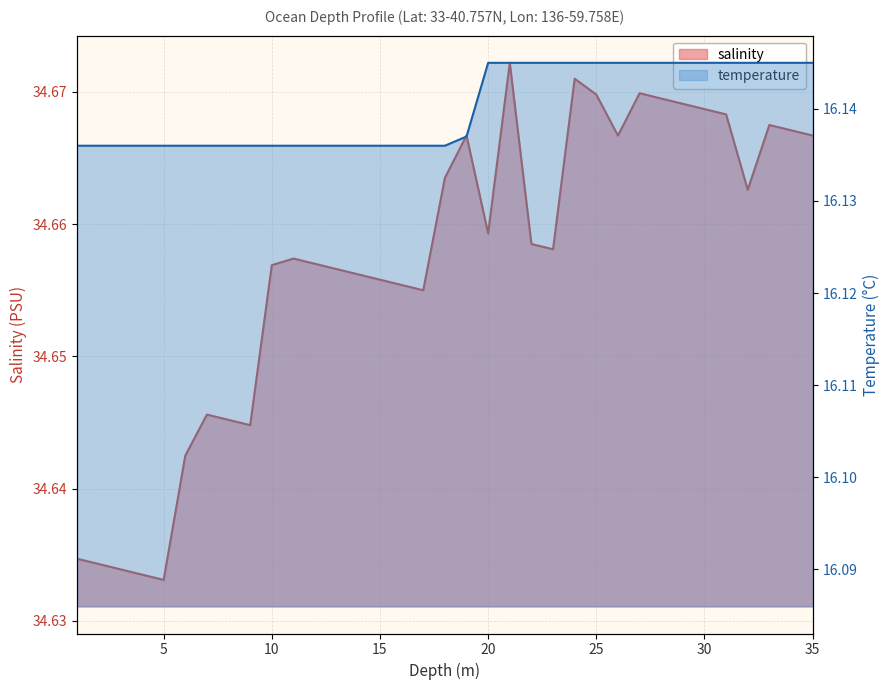

True or false: salinity and temperature intersect in this chart.

False